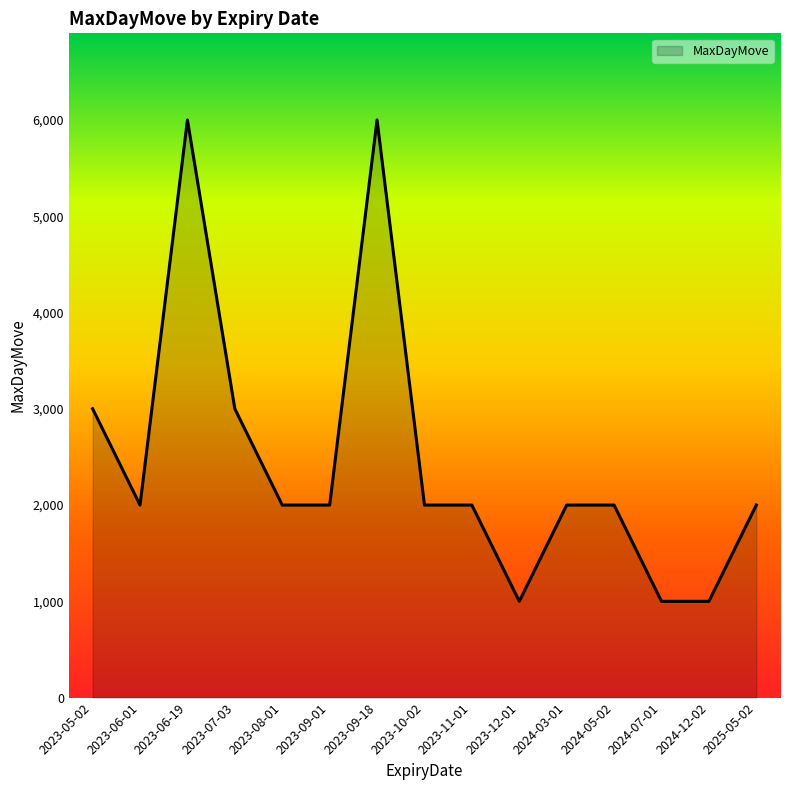

What is the ratio of the value at 2023-07-03 to the value at 2023-11-01?

1.5